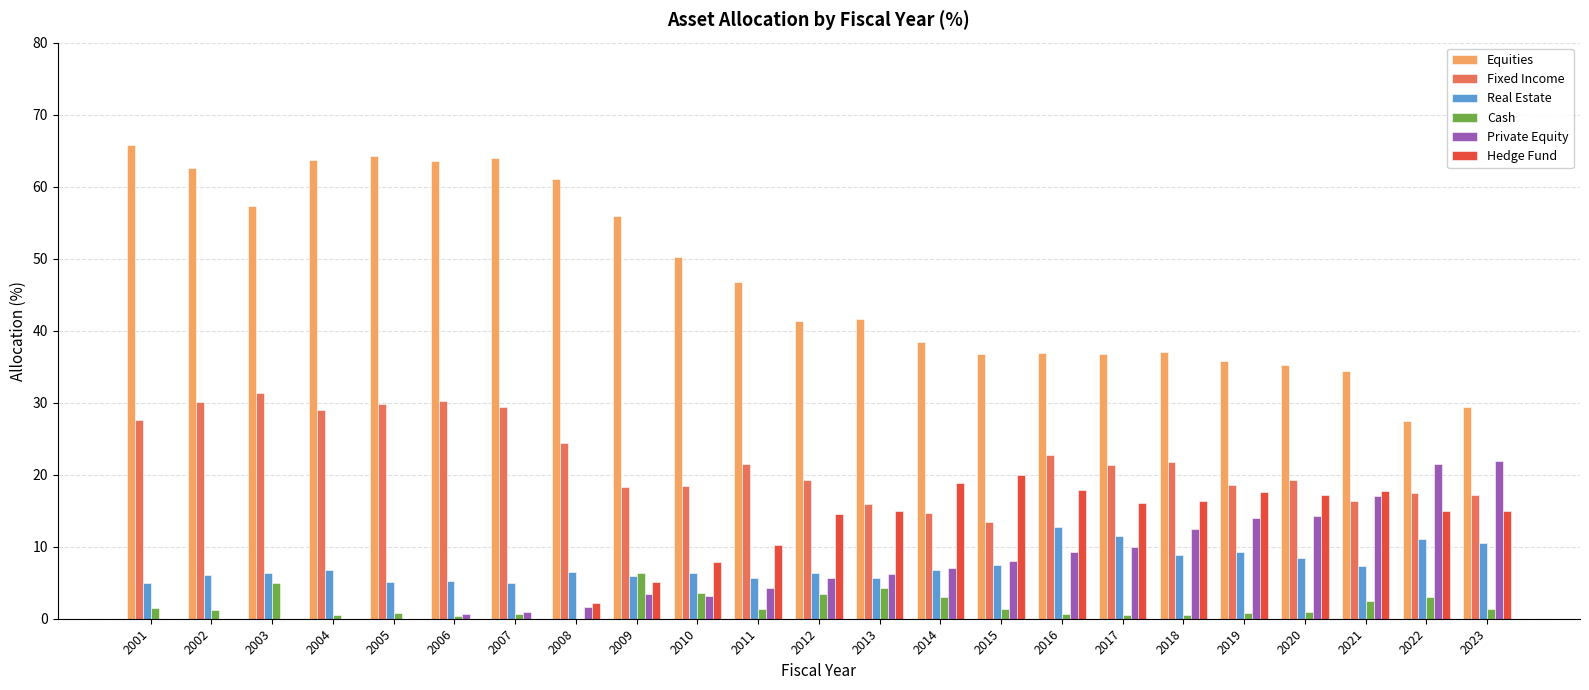

Which series has the largest total across all categories?

Equities